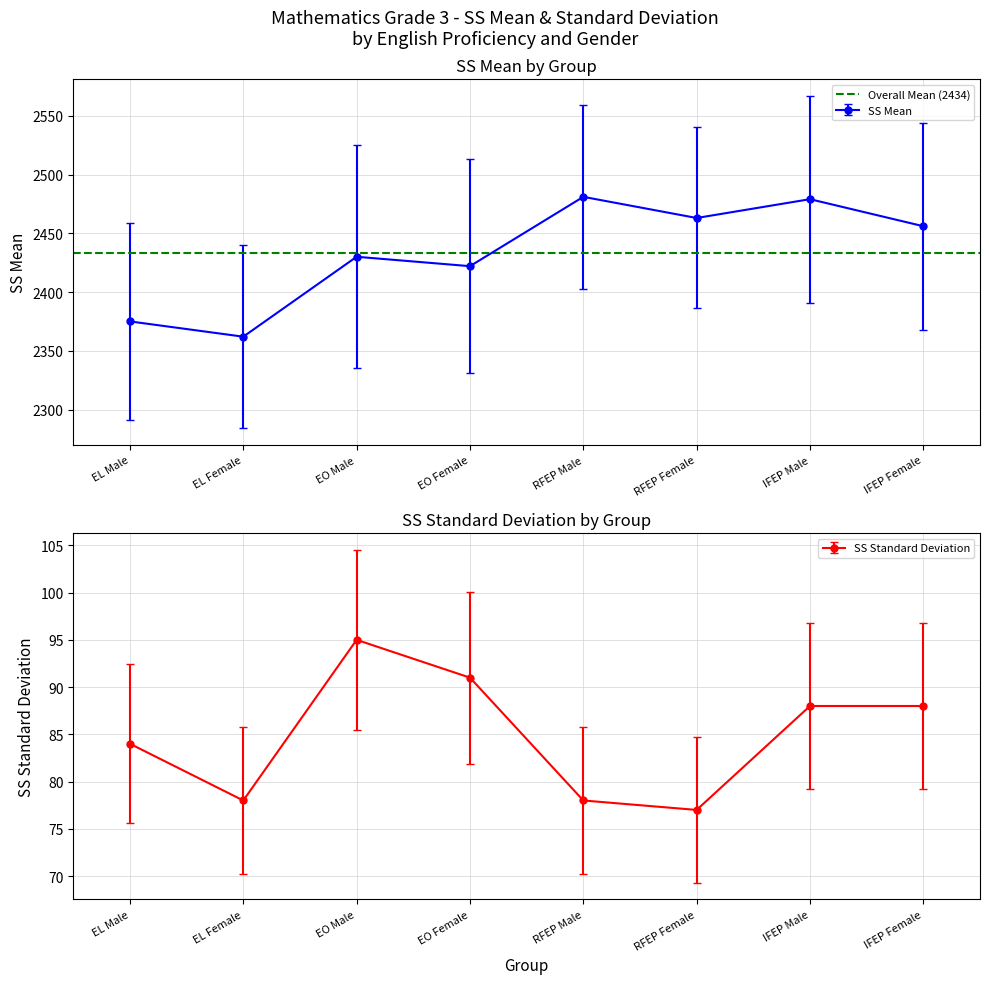

How many data points in SS StandardDeviation are above 88?

2